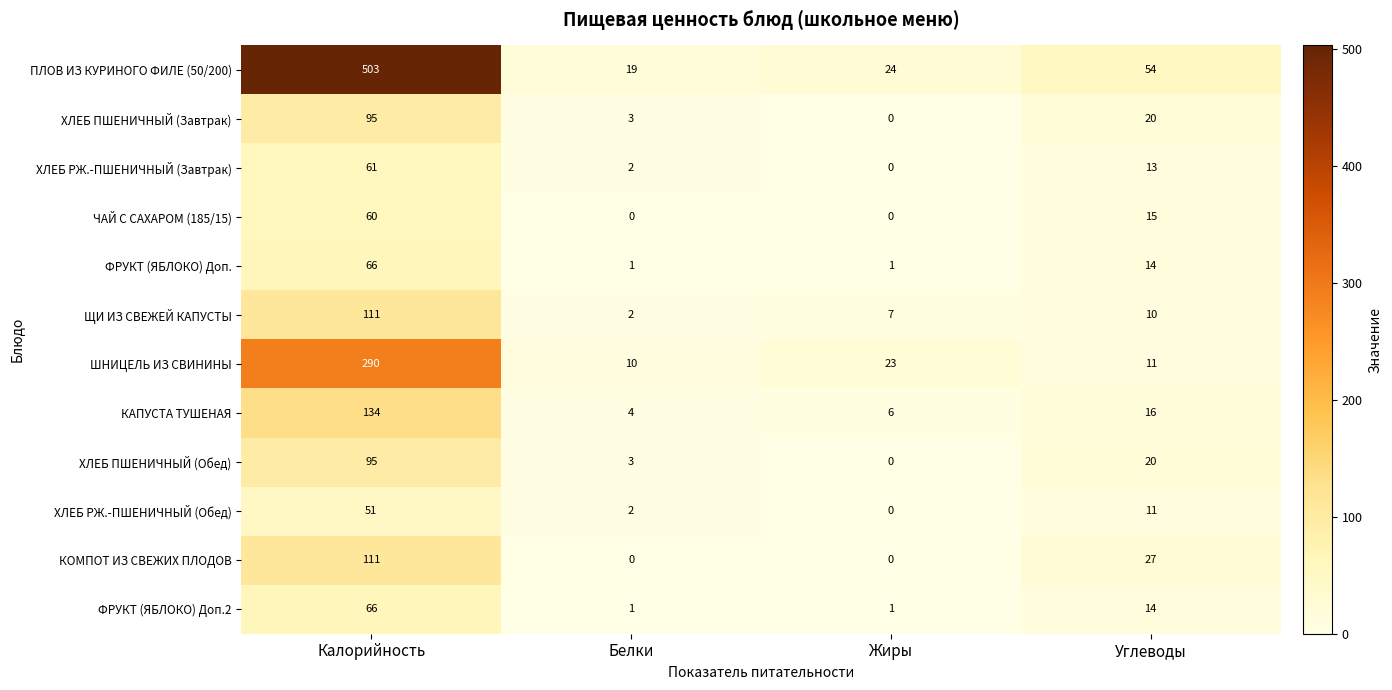

How many data points does each series have?

4